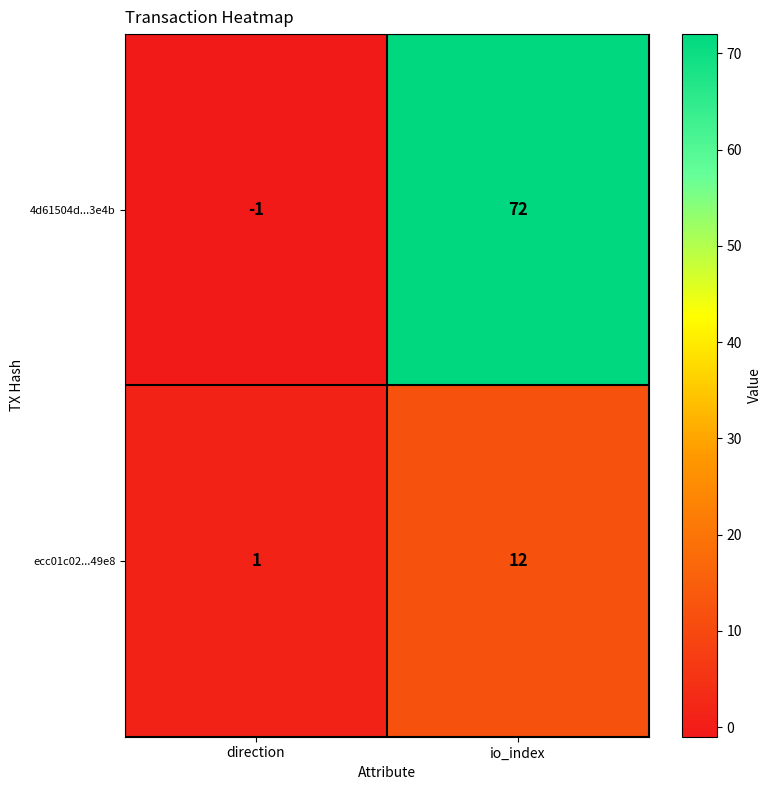

What is the difference between the ecc01c02...49e8 values at io_index and direction?

11